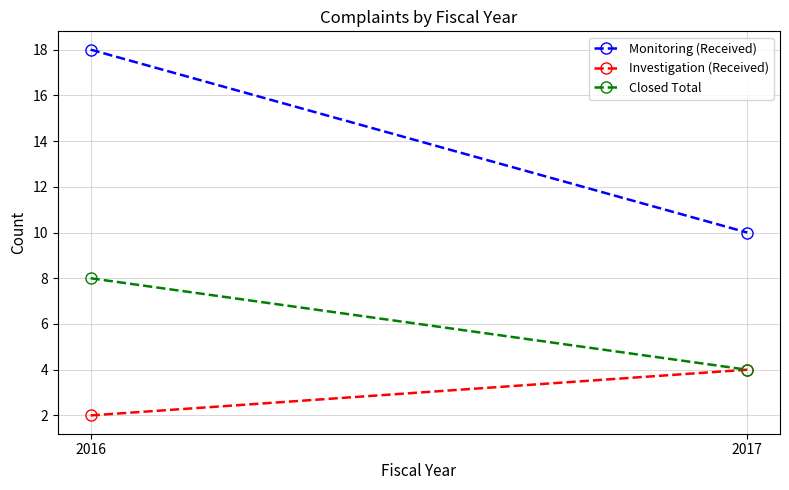

The Closed Total series shows 4 at 2017. True or false?

True